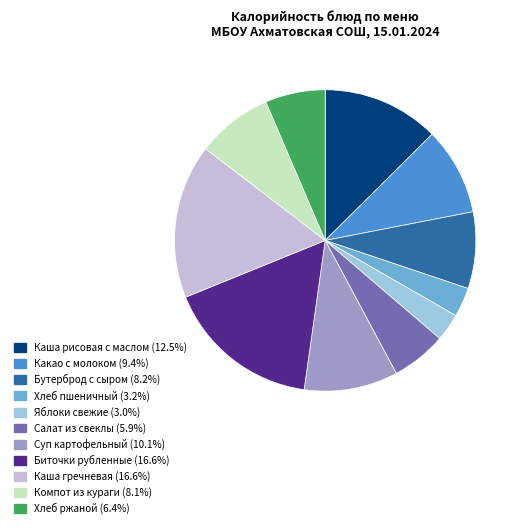

Combined, do Яблоки свежие and Бутерброд с сыром account for over 50%?

No